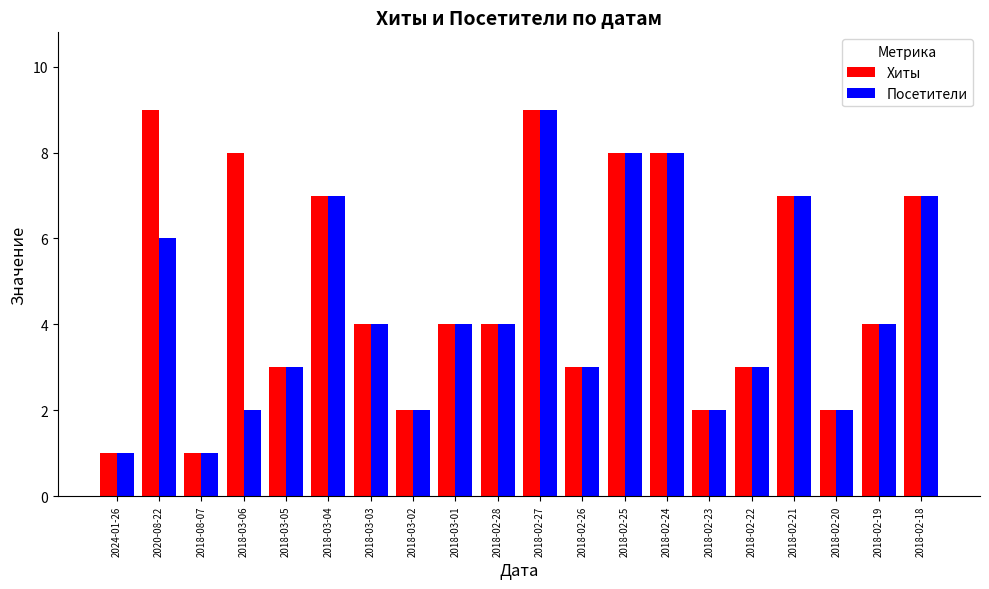

Rank the series by their average value, from lowest to highest.

Посетители, Хиты